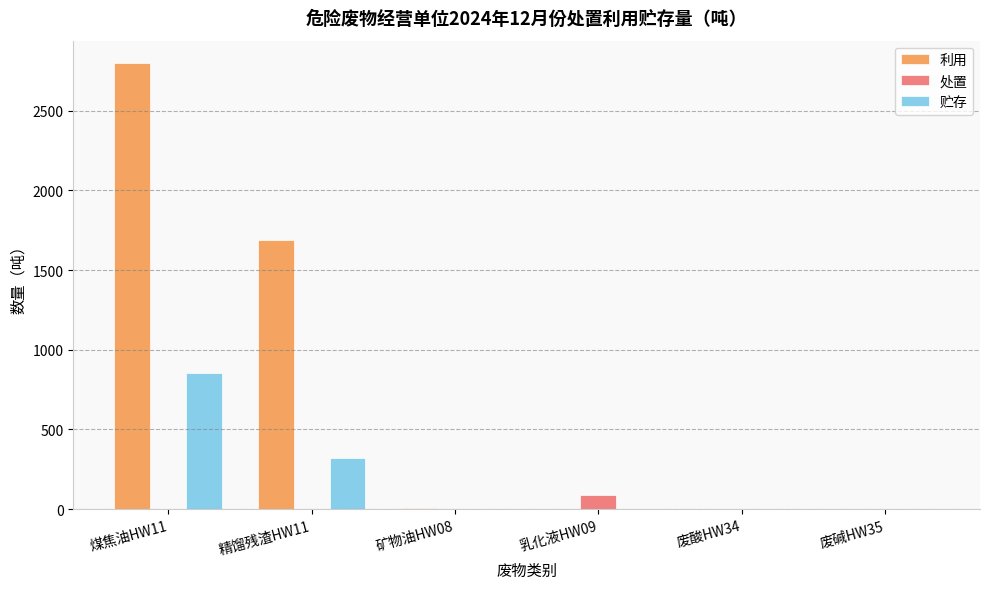

Which series has the widest spread of values?

利用